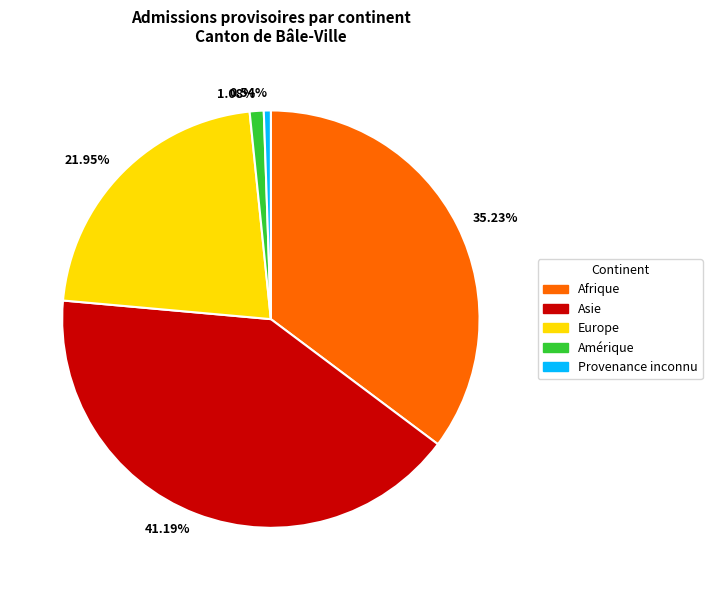

To the nearest percent, what is the difference between the largest and smallest slice percentages?

41%